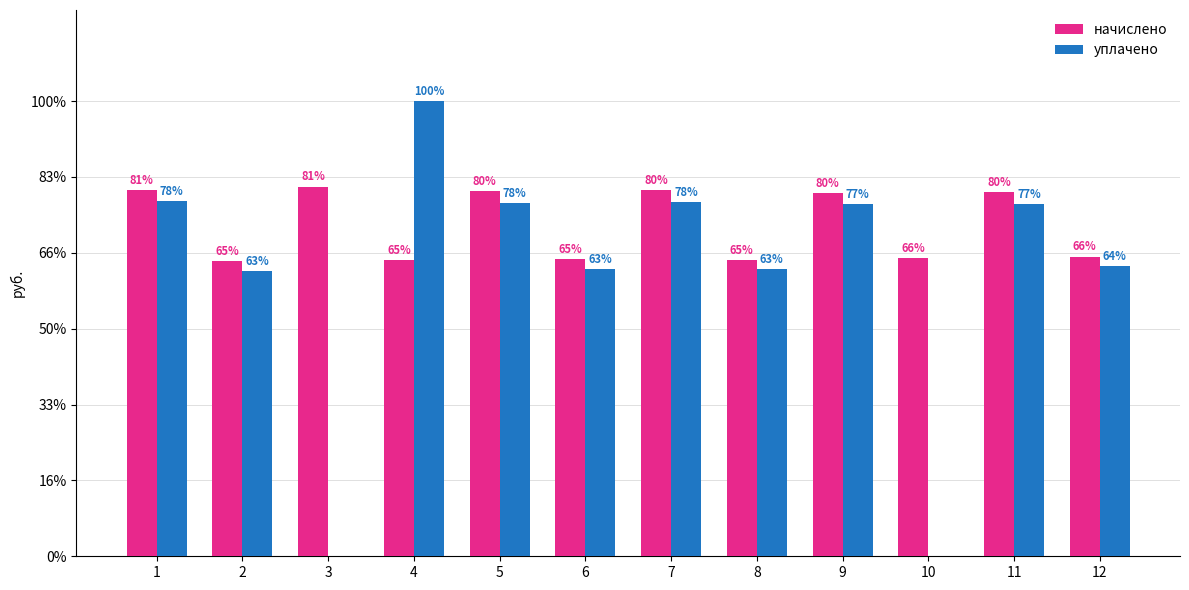

Is the value of уплачено at 1 greater than the value of начислено at 3?

No